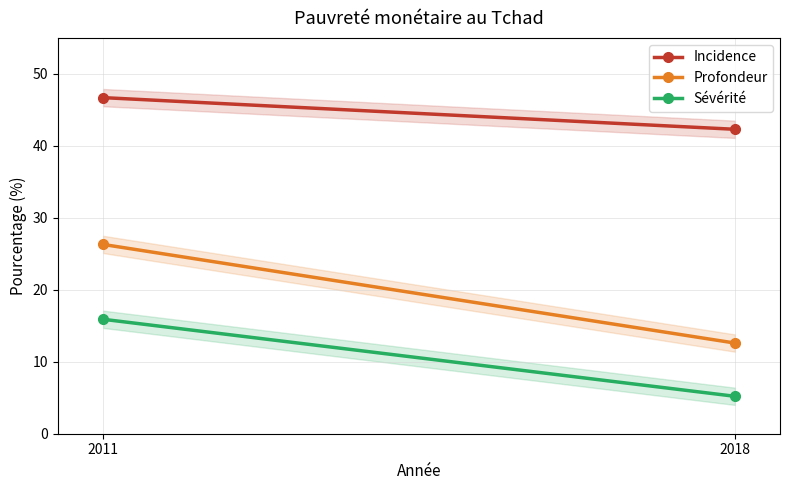

Is it true that Incidence equals 64.6 at 2018?

False